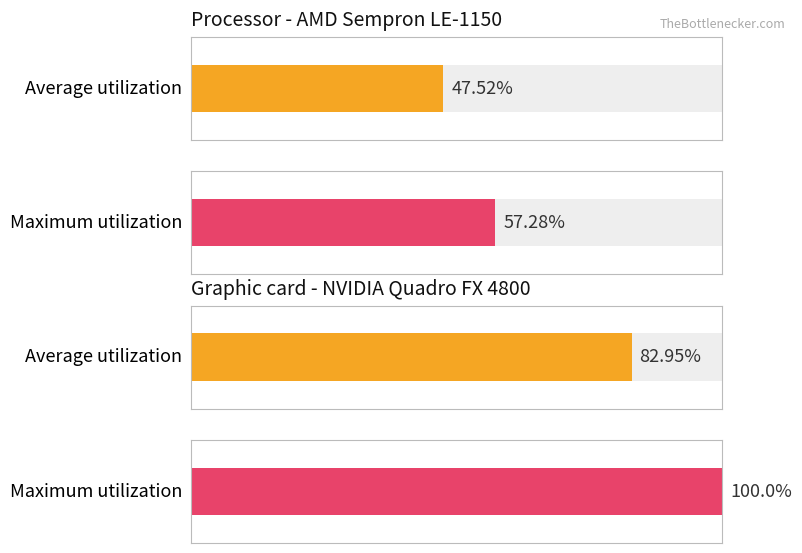

At which category is the sum across all series the highest?

2